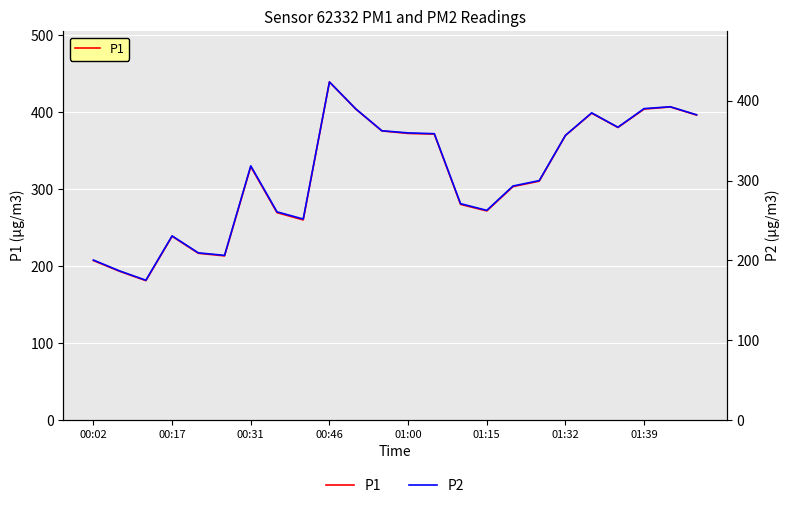

The value of P1 at 01:00 is 372.6. True or false?

True